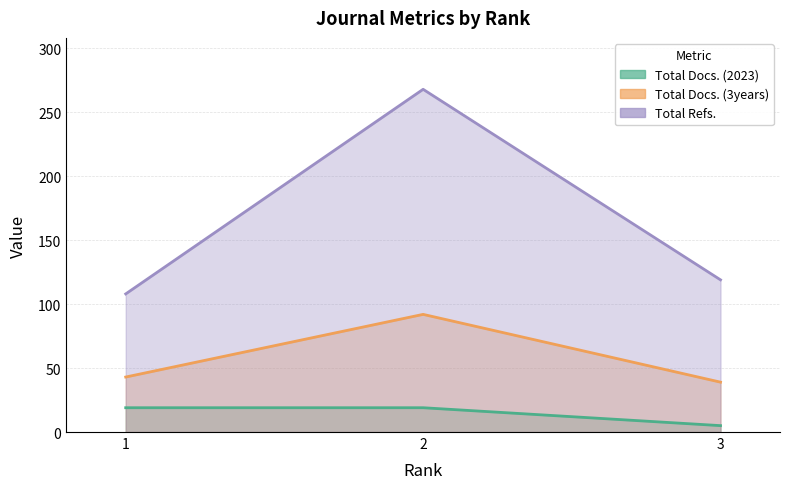

What is the average value of the Total Docs. (2023) series?

14